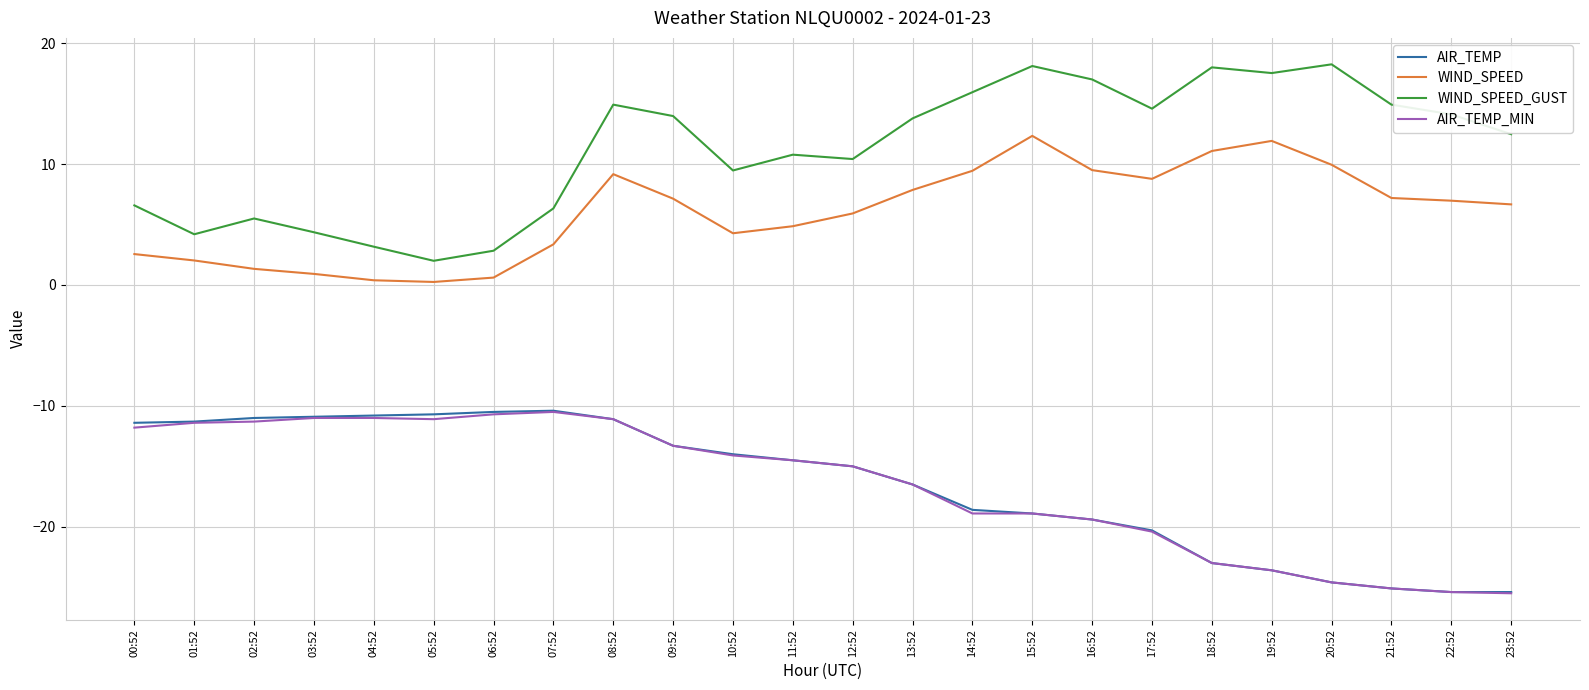

True or false: AIR_TEMP_MIN has a value of -14.5 at 11:52.

True